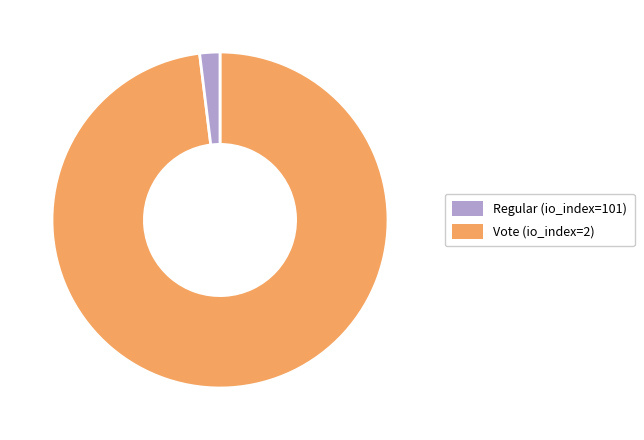

Combined, do Regular (io_index=101) and Vote (io_index=2) account for over 50%?

Yes